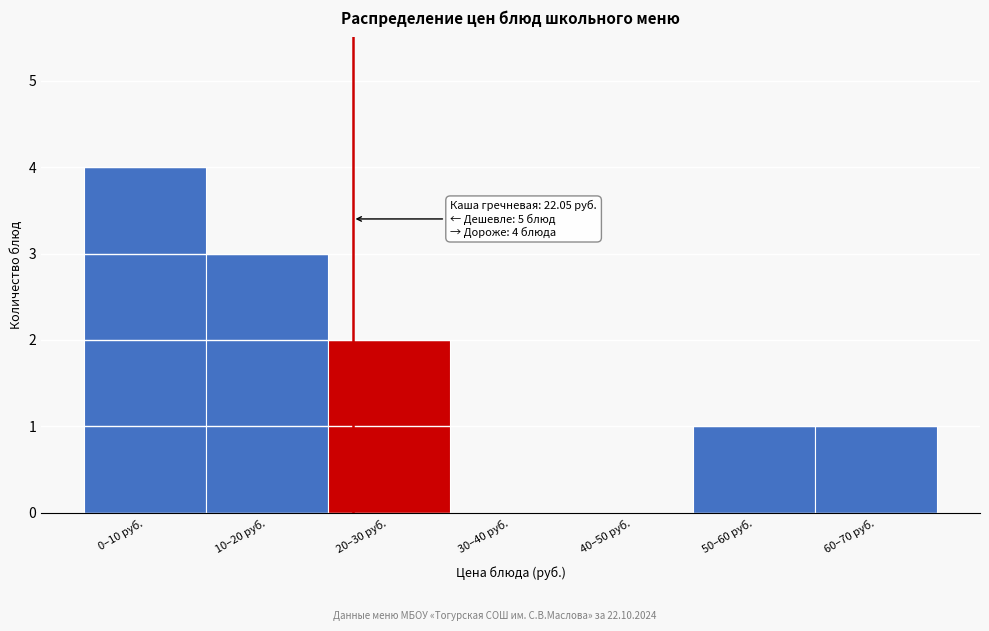

Reading left to right, transcribe all the data shown in this chart.

0–10 руб.=4	10–20 руб.=3	20–30 руб.=2	30–40 руб.=0	40–50 руб.=0	50–60 руб.=1	60–70 руб.=1